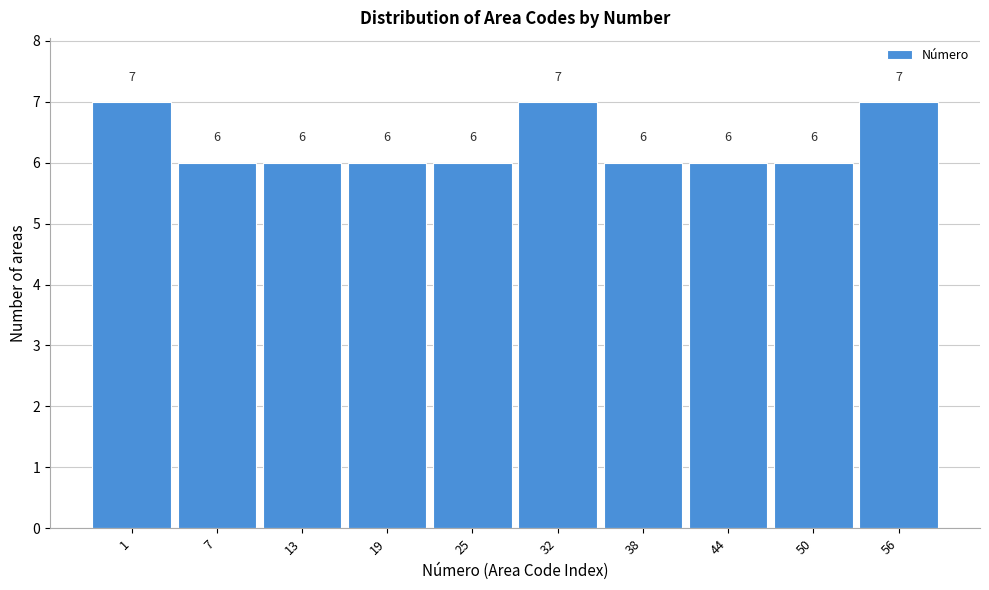

Reading left to right, what are all the values shown in this chart?

7	6	6	6	6	7	6	6	6	7